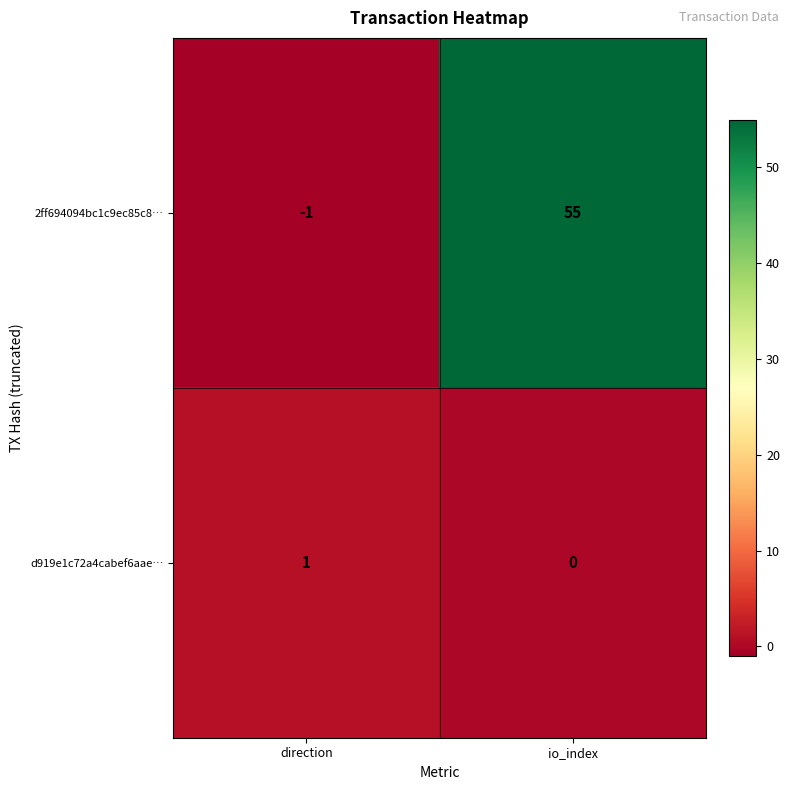

Which category has the lowest value in the 2ff694094bc1c9ec85c8… series?

direction